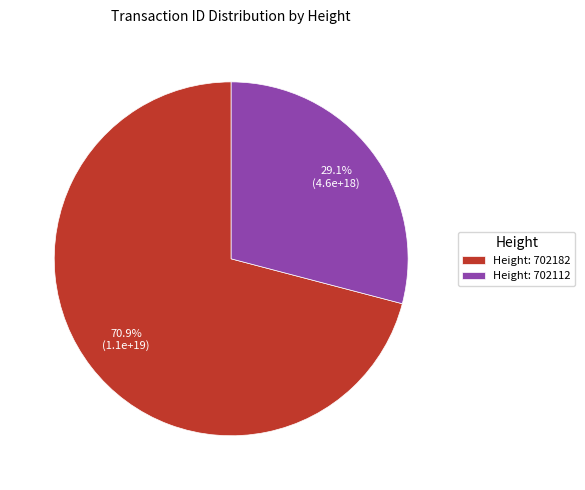

What percentage is NOT represented by Height: 702182?

29.1%